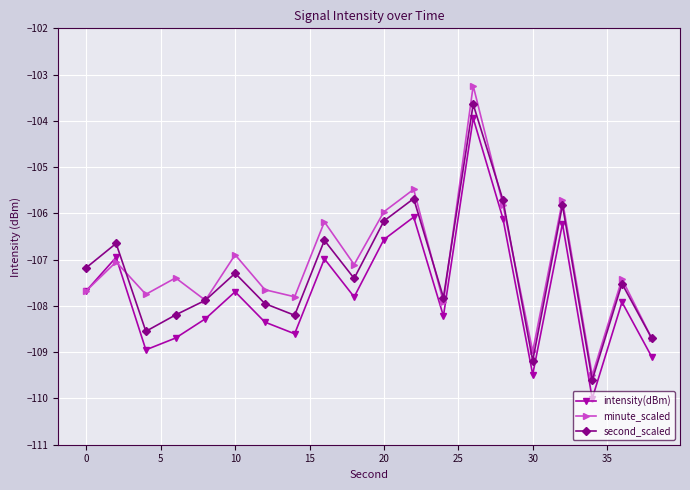

In minute_scaled, how many points are higher than both neighbors (excluding endpoints)?

8